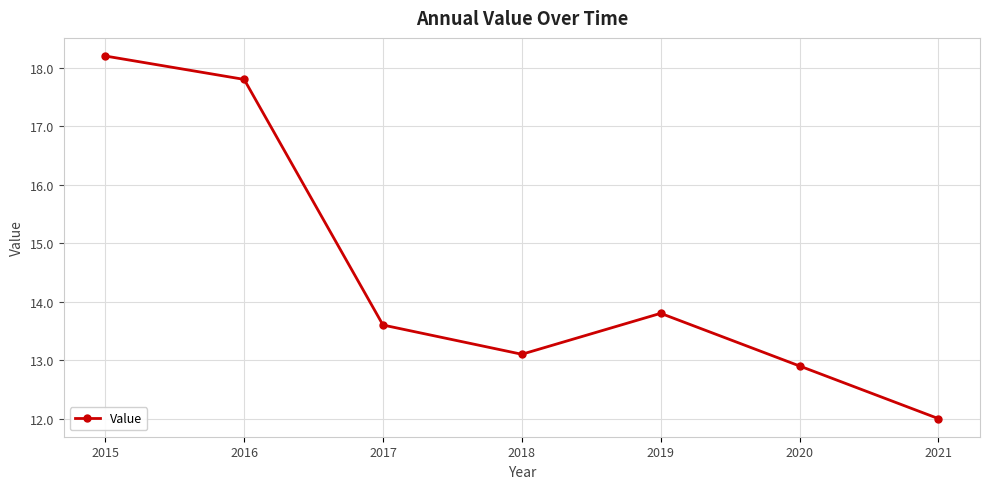

True or false: the data shows 13.1 at 2018.

True